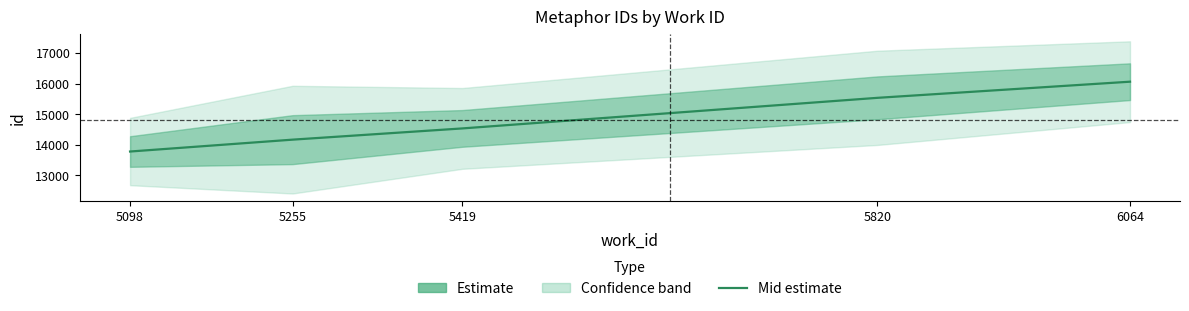

What is the difference between the second highest and second lowest values?

1366.5